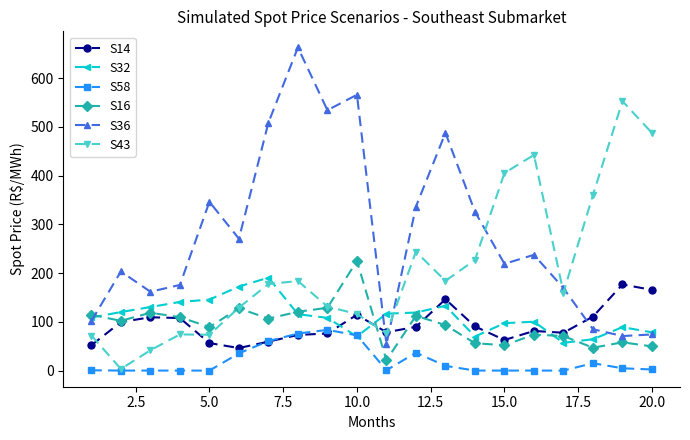

What is the value of the S36 point at the 13th from the left?

487.6